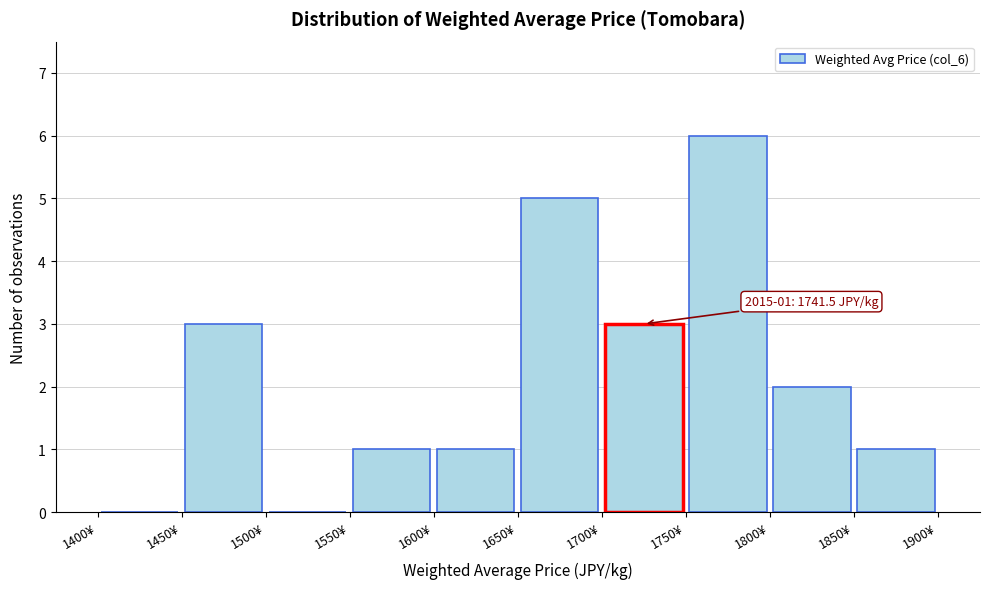

Which range on the x-axis has the tallest bar?

1750 to 1800